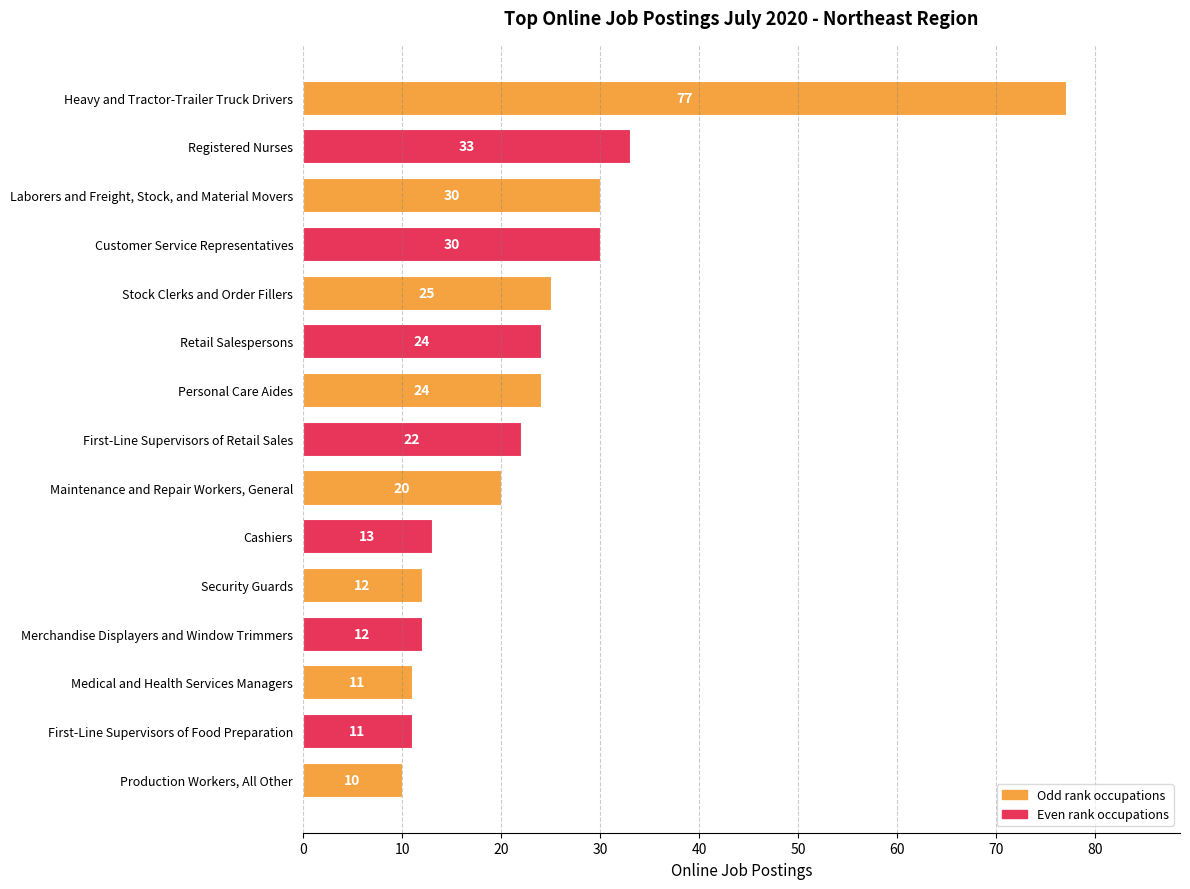

What is the difference between the second highest and second lowest values?

22